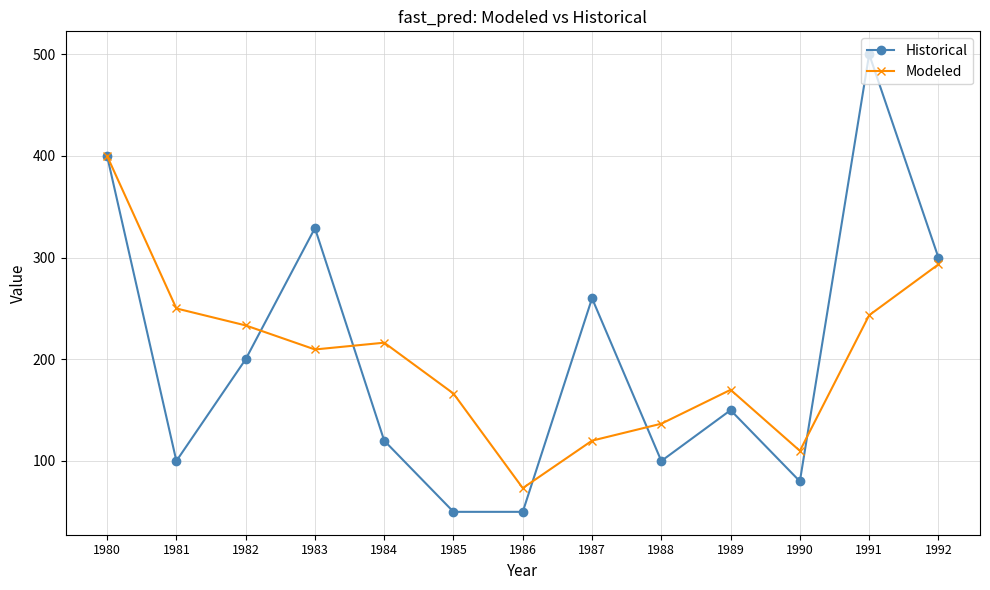

Does the chart have visible grid lines?

Yes